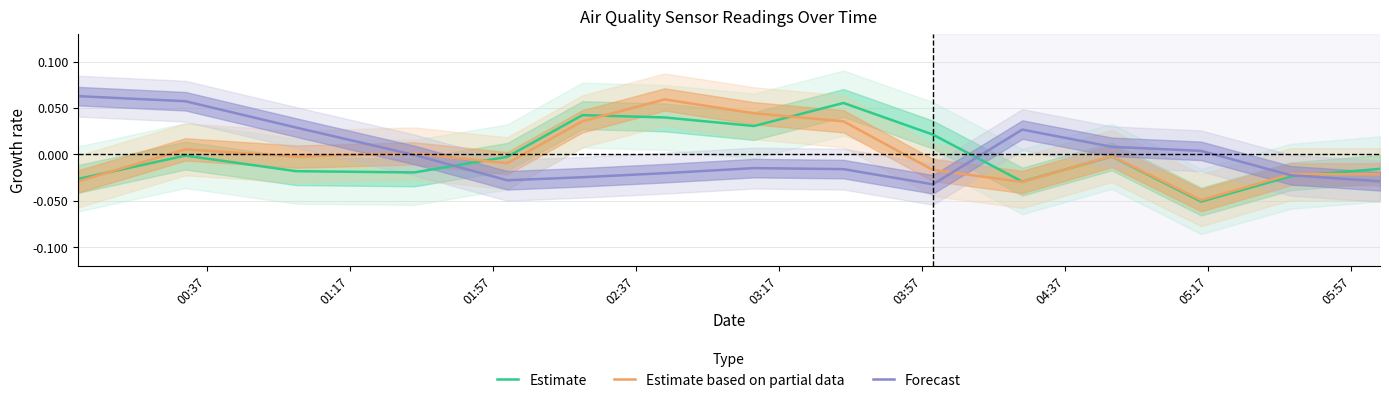

In Estimate based on partial data, how many points are higher than both neighbors (excluding endpoints)?

4